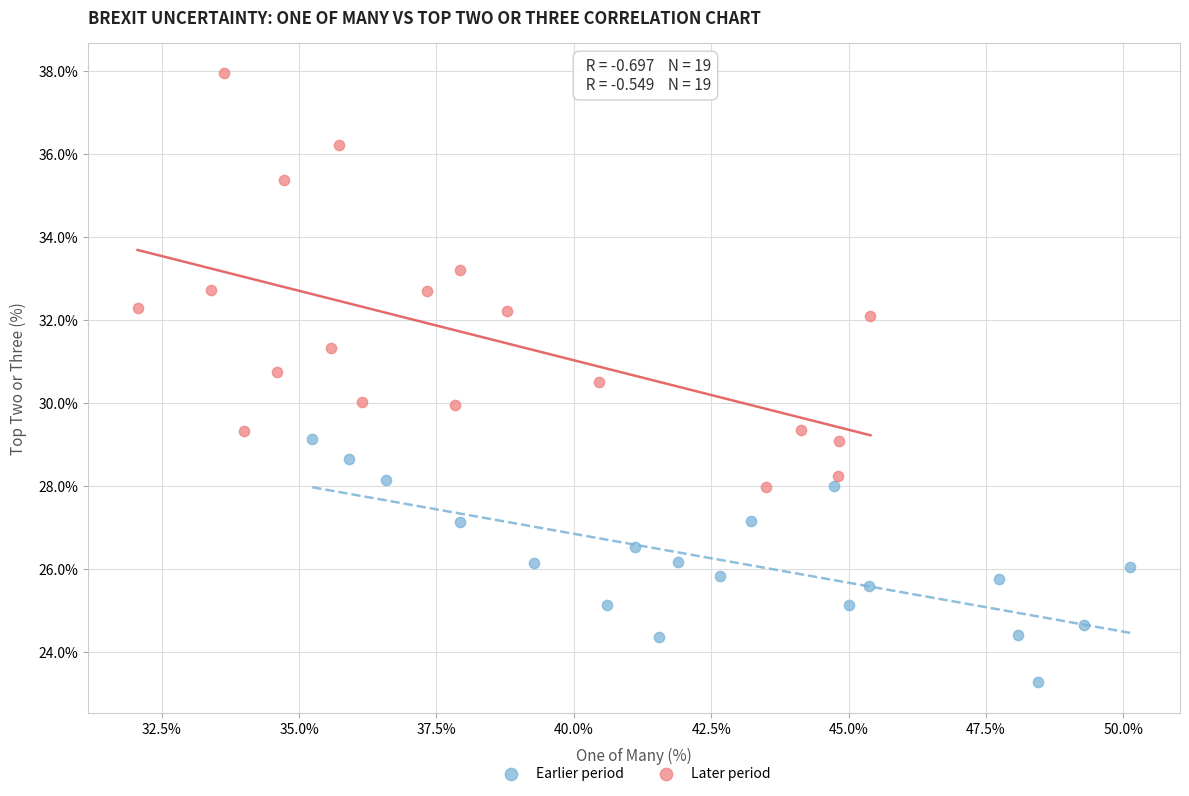

Which series has the largest Y range (max minus min)?

Later period